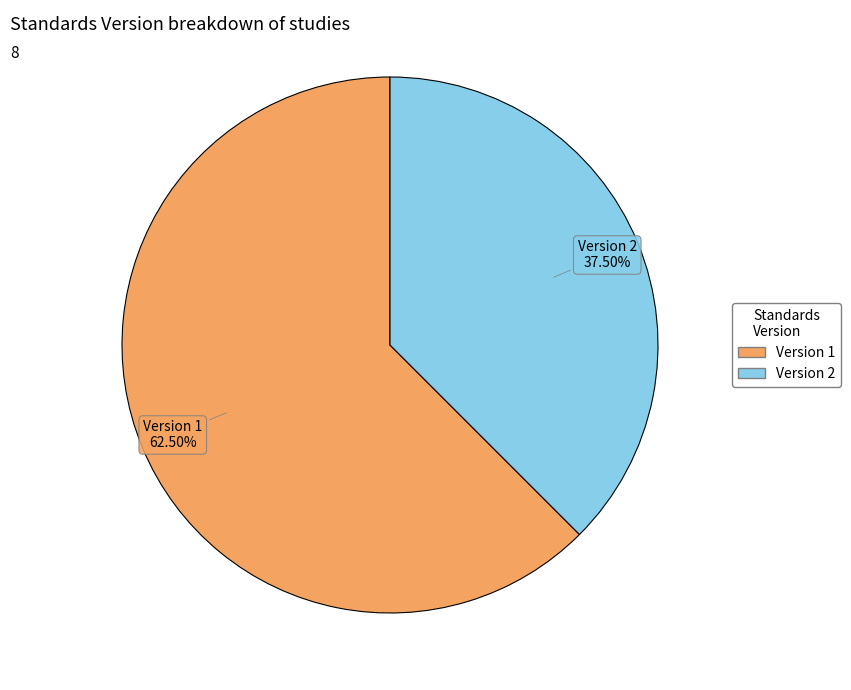

To the nearest percent, what is the difference between the largest and smallest slice percentages?

25%